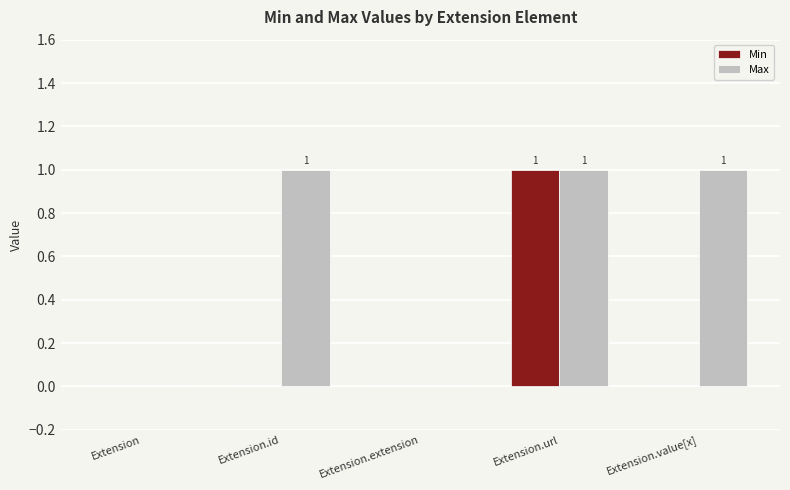

True or false: Min has a value of -1 at Extension.extension.

False